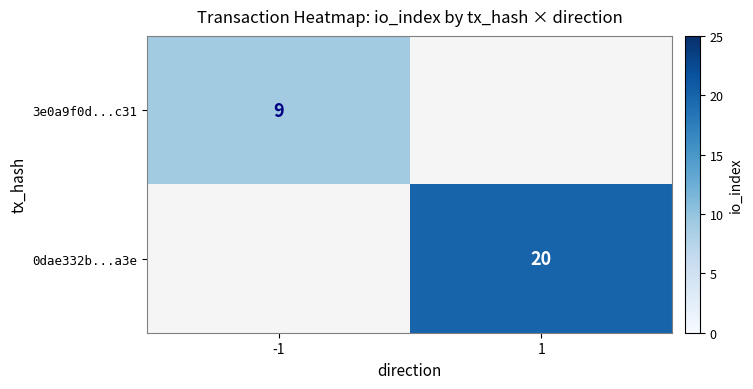

True or false: 0dae332b...a3e has a value of 12 at 1.

False